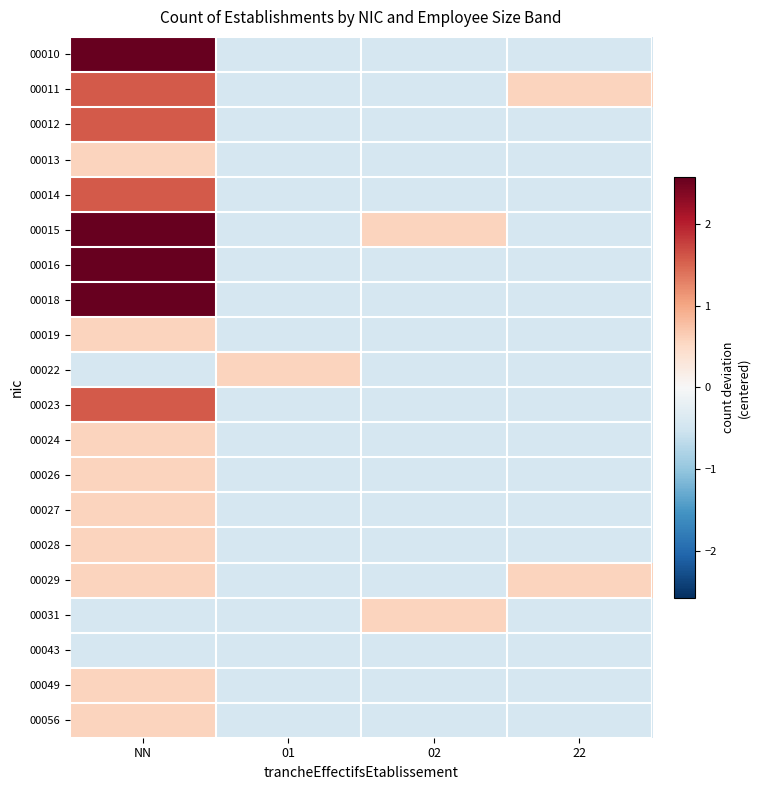

Reading left to right, transcribe all the data shown in this chart.

00010: NN=2.6	01=-0.4	02=-0.4	22=-0.4
00011: NN=1.6	01=-0.4	02=-0.4	22=0.6
00012: NN=1.6	01=-0.4	02=-0.4	22=-0.4
00013: NN=0.6	01=-0.4	02=-0.4	22=-0.4
00014: NN=1.6	01=-0.4	02=-0.4	22=-0.4
00015: NN=2.6	01=-0.4	02=0.6	22=-0.4
00016: NN=2.6	01=-0.4	02=-0.4	22=-0.4
00018: NN=2.6	01=-0.4	02=-0.4	22=-0.4
00019: NN=0.6	01=-0.4	02=-0.4	22=-0.4
00022: NN=-0.4	01=0.6	02=-0.4	22=-0.4
00023: NN=1.6	01=-0.4	02=-0.4	22=-0.4
00024: NN=0.6	01=-0.4	02=-0.4	22=-0.4
00026: NN=0.6	01=-0.4	02=-0.4	22=-0.4
00027: NN=0.6	01=-0.4	02=-0.4	22=-0.4
00028: NN=0.6	01=-0.4	02=-0.4	22=-0.4
00029: NN=0.6	01=-0.4	02=-0.4	22=0.6
00031: NN=-0.4	01=-0.4	02=0.6	22=-0.4
00043: NN=-0.4	01=-0.4	02=-0.4	22=-0.4
00049: NN=0.6	01=-0.4	02=-0.4	22=-0.4
00056: NN=0.6	01=-0.4	02=-0.4	22=-0.4